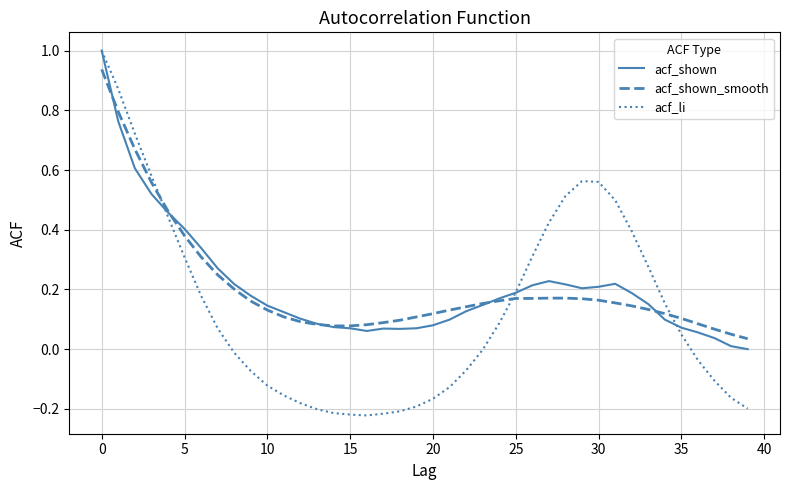

How many series are shown in this chart?

3